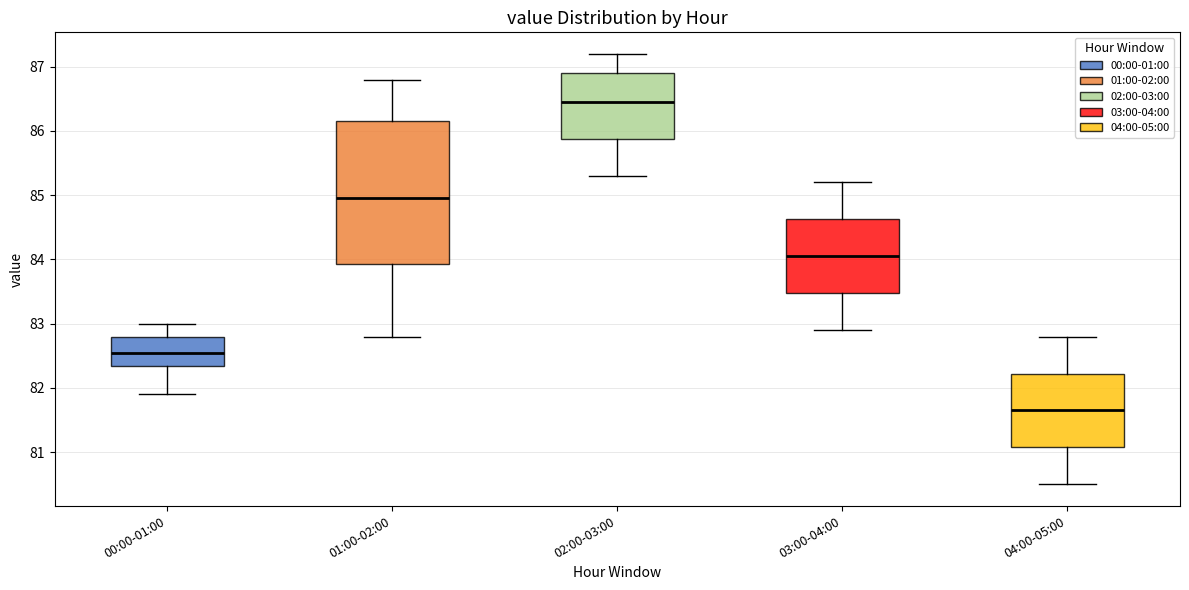

Where does the median line of the box for 00:00-01:00 sit on the y-axis? The values are not printed on the chart, so give them approximately, as read against the axis.

82.6